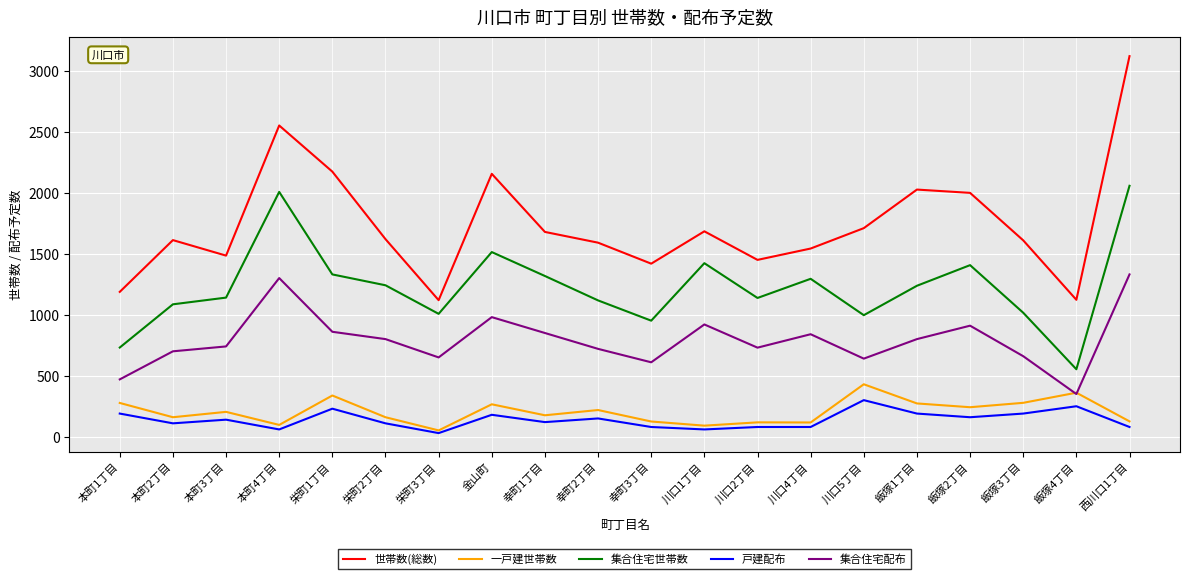

Which series has the widest spread of values?

世帯数(総数)